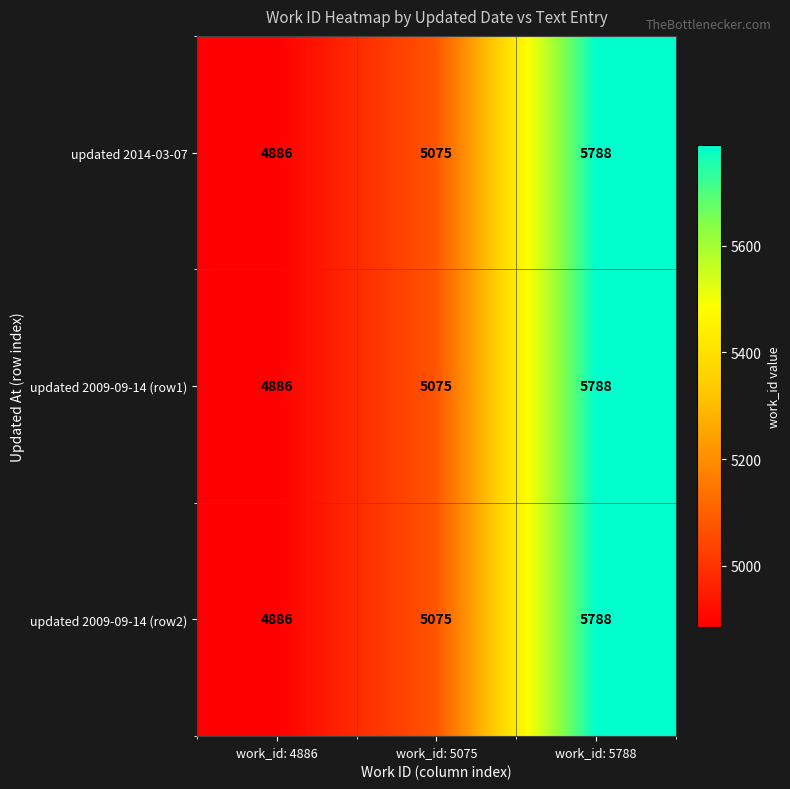

The value of updated 2014-03-07 at work_id: 4886 is 2063. True or false?

False